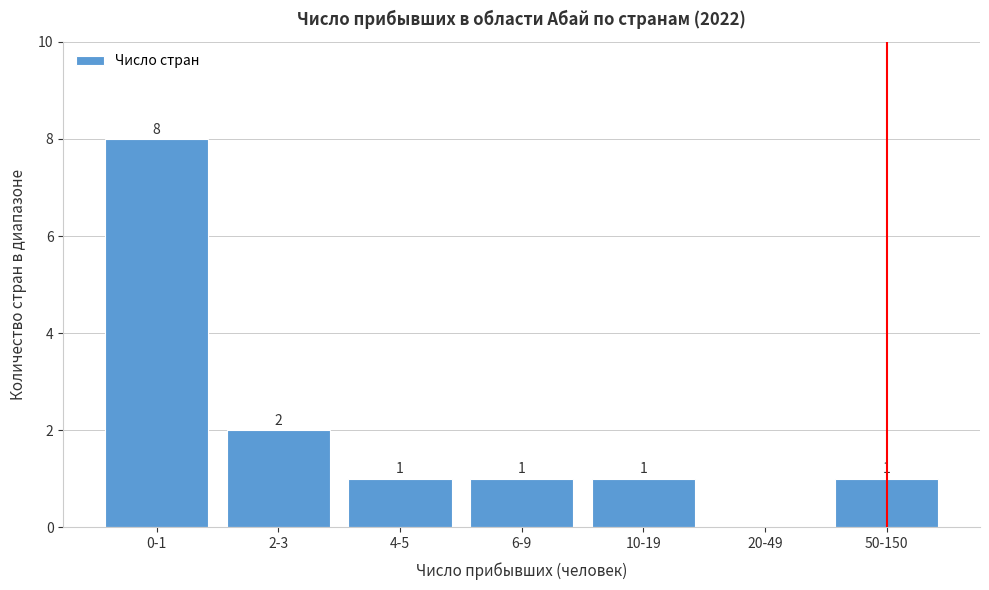

Reading left to right, what are all the values shown in this chart?

0-1=8	2-3=2	4-5=1	6-9=1	10-19=1	20-49=0	50-150=1